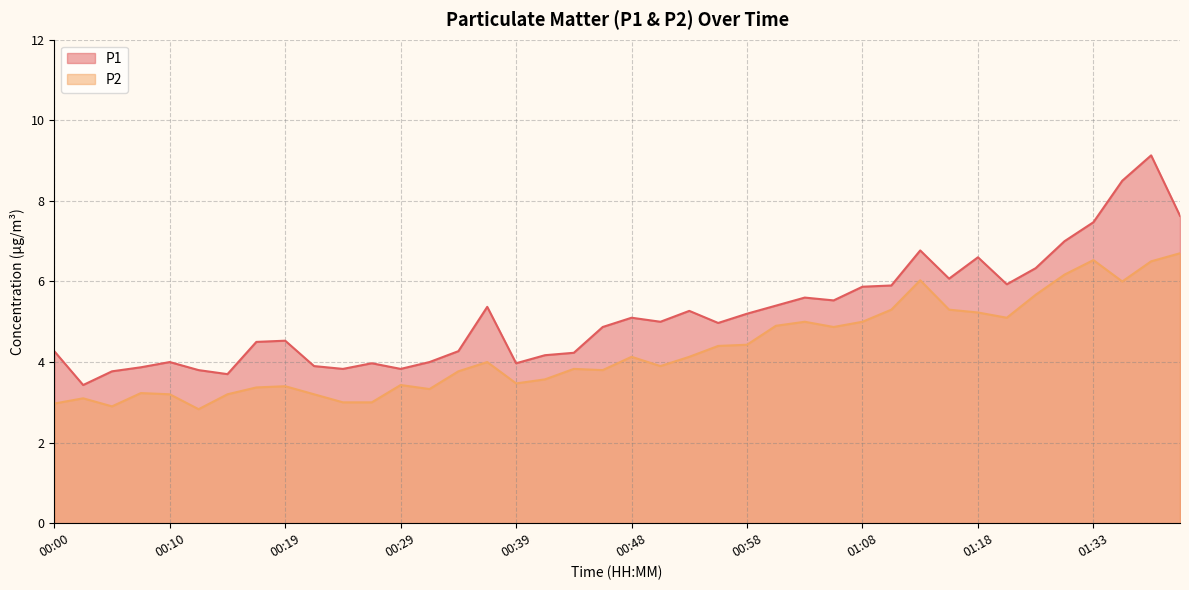

Rank the series at 00:12 from highest to lowest value.

P1, P2